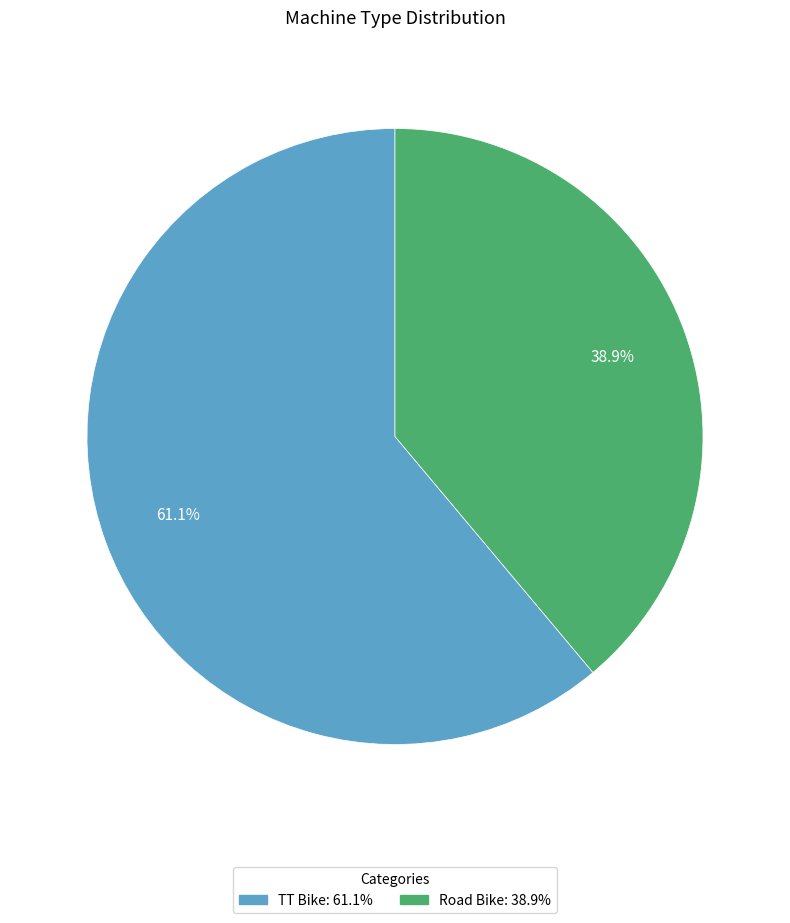

What is the majority slice?

TT Bike